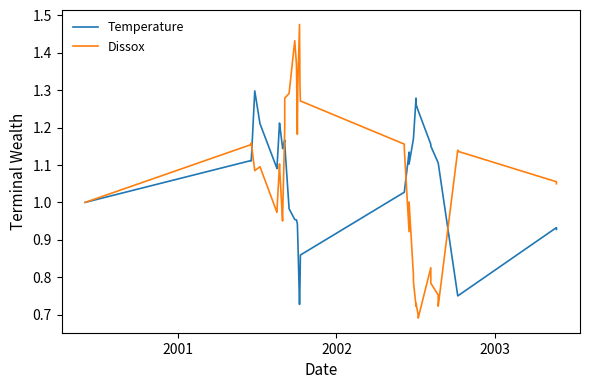

The Temperature series shows 2.1 at 4. True or false?

False